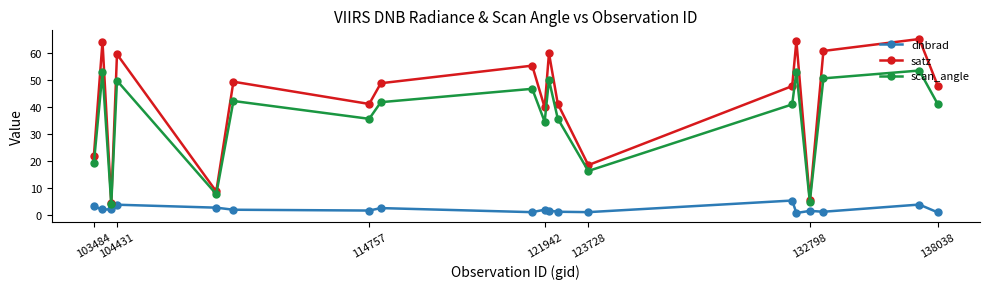

Rank the series by their average value, from lowest to highest.

dnbrad, scan_angle, satz